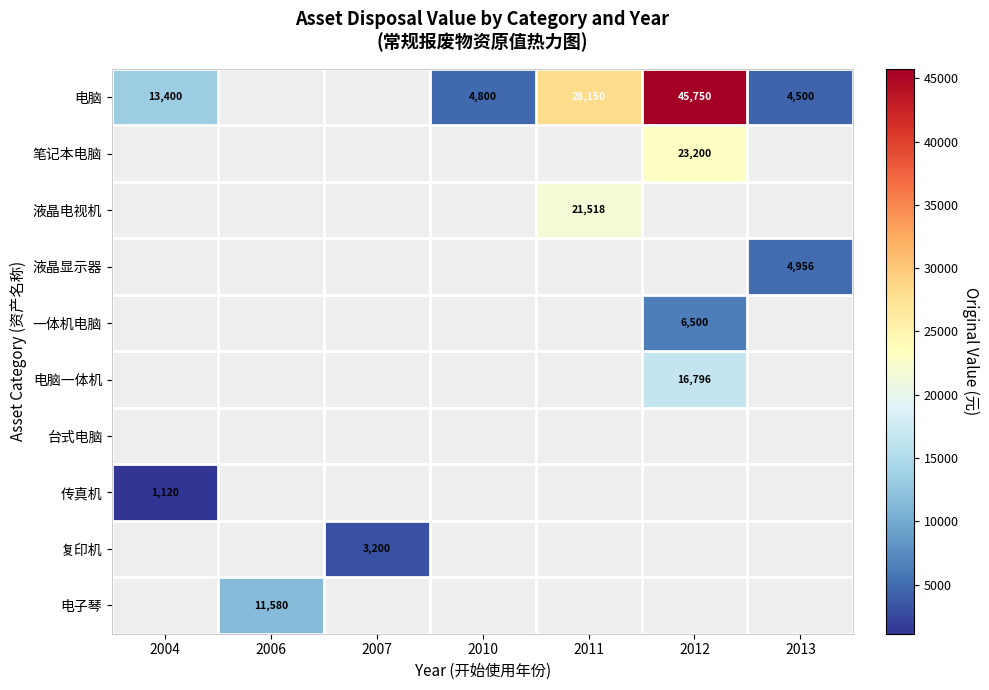

True or false: 电脑 has a value of 1982 at 2013.

False